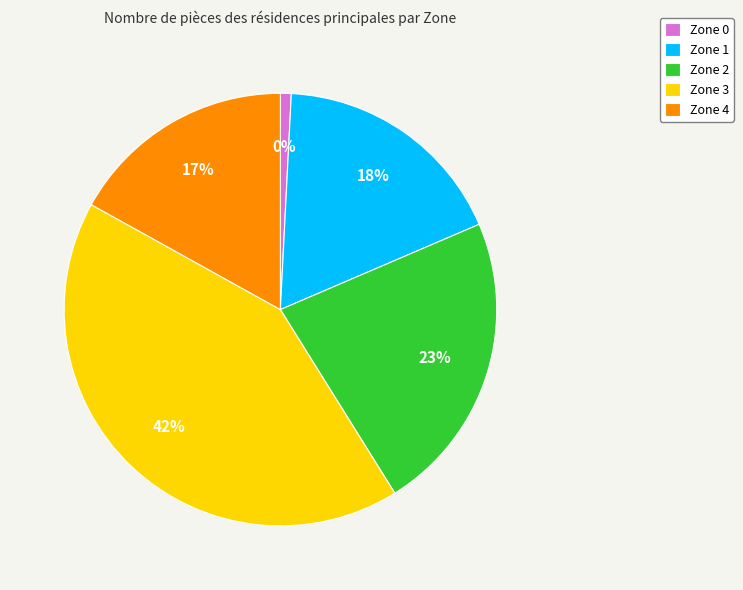

What percentage is the Zone 0 slice, to the nearest percent?

1%